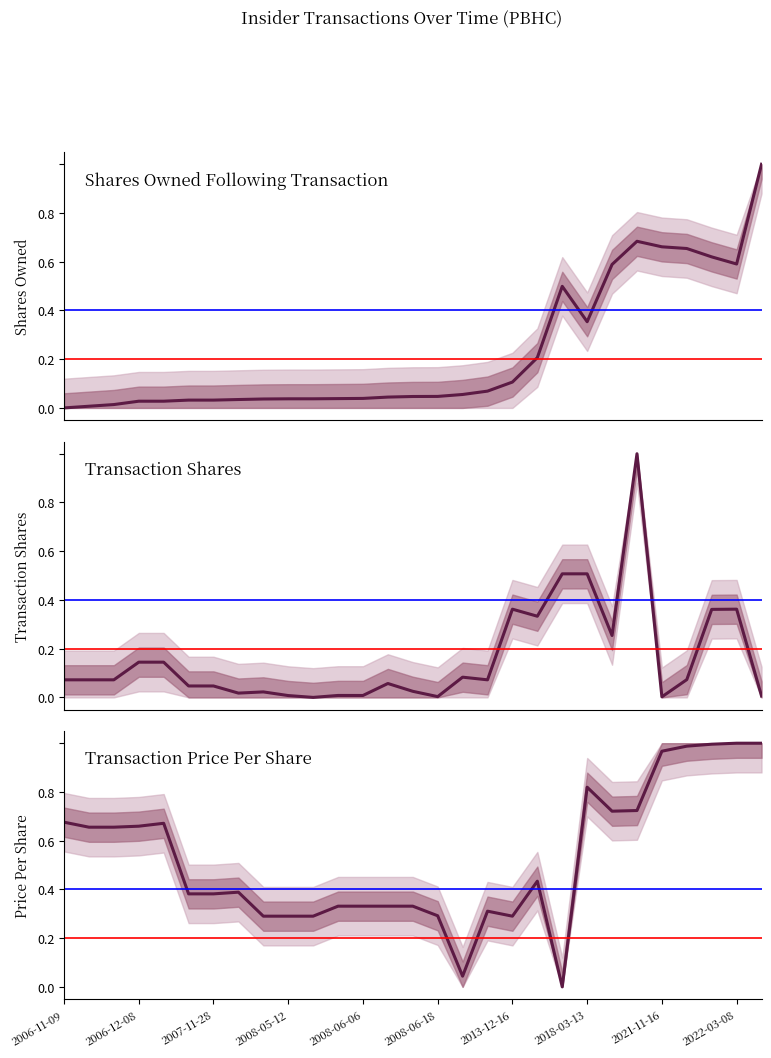

List the series in order of their peak value, lowest first.

sharesOwnedFollowingTransaction, transactionShares, transactionPricePerShare